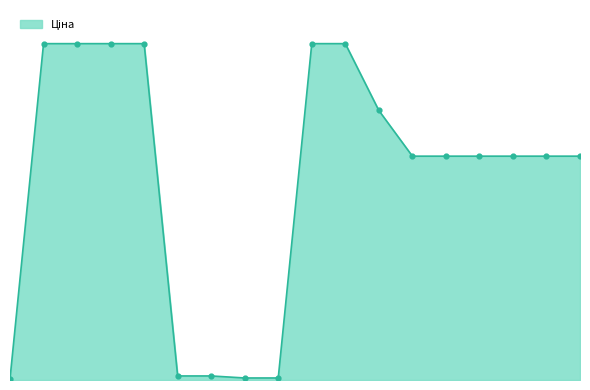

Does the chart have visible grid lines?

No